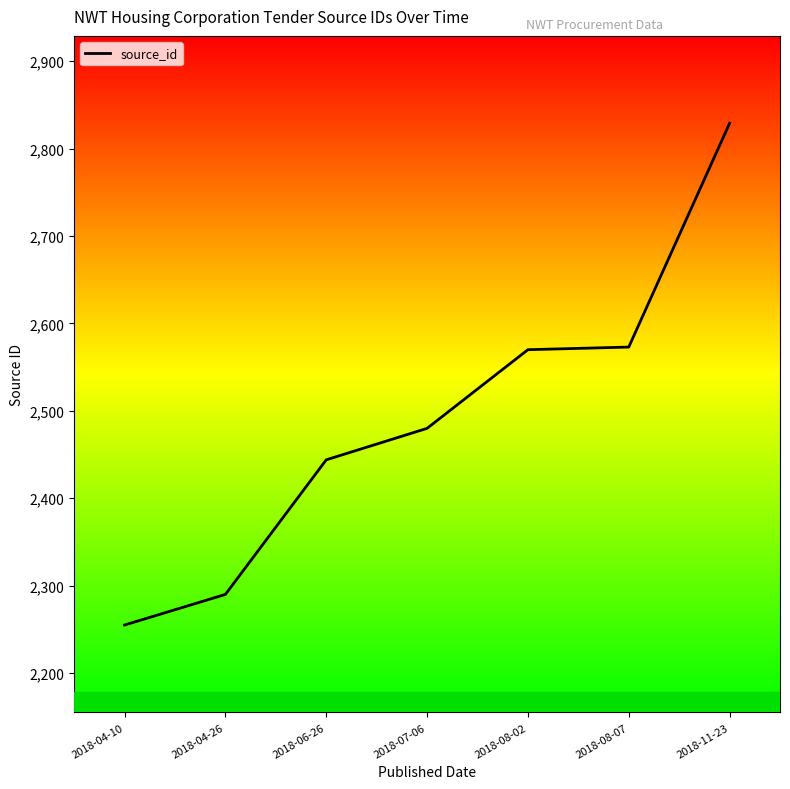

Approximately how many times larger is the value at 2018-08-07 compared to 2018-06-26?

1.1